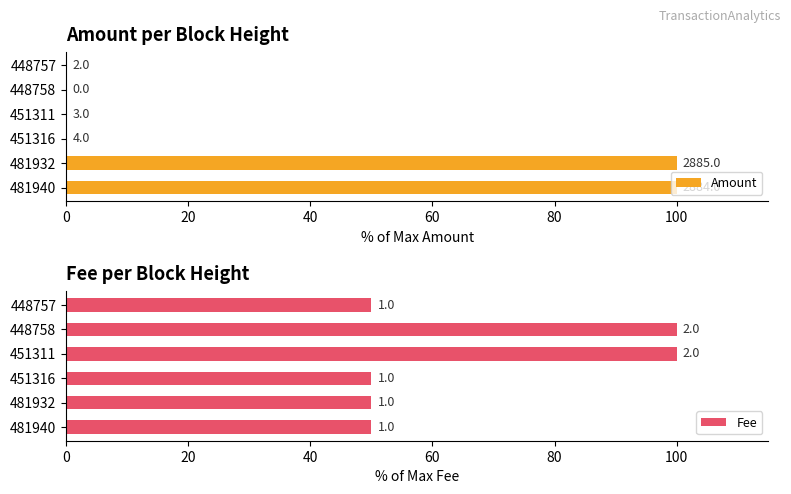

What is the total value across all series at 481940?

150.0